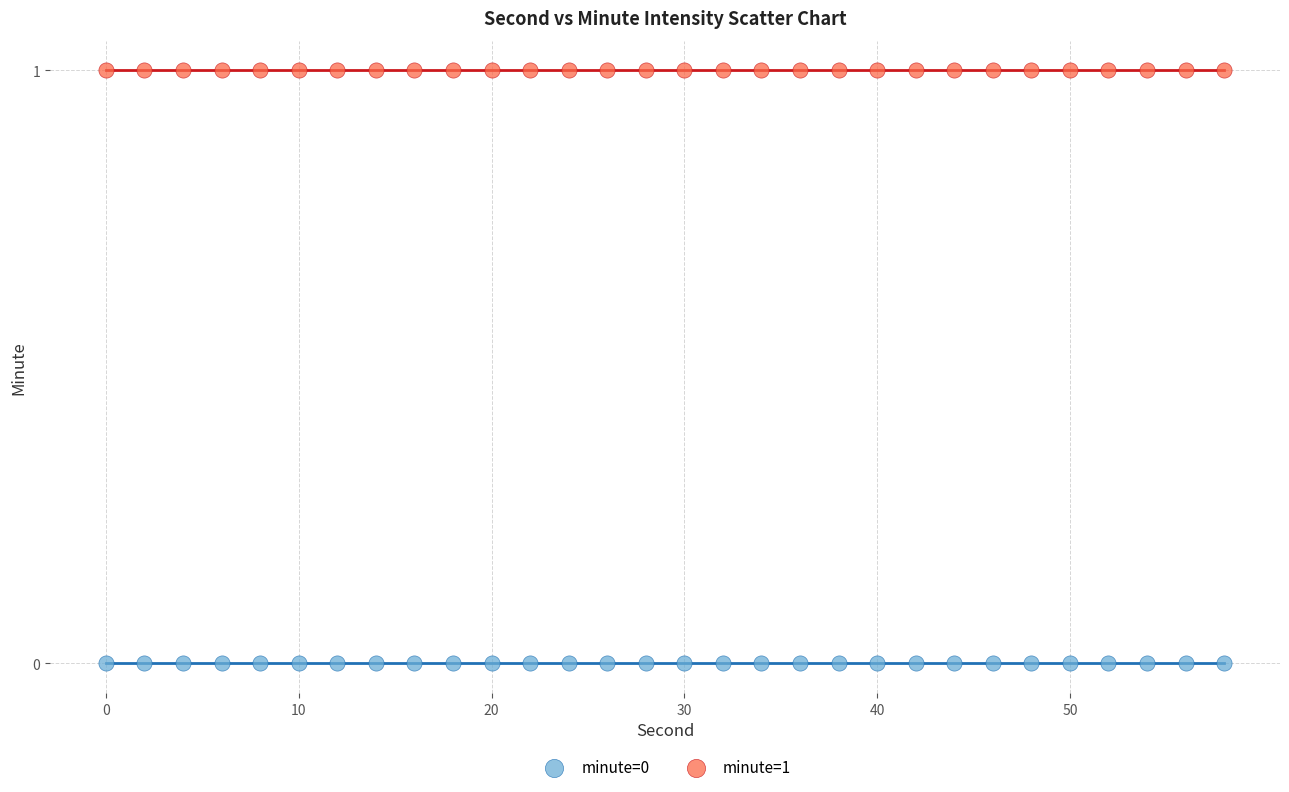

What are all the series names shown in the legend?

minute=0, minute=1